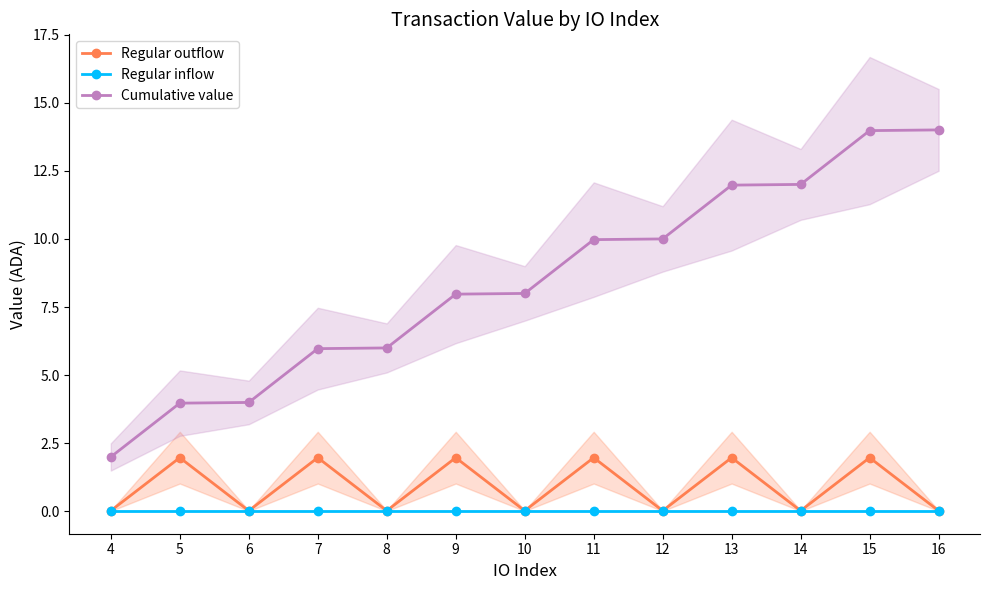

What is the difference between the highest and lowest values at 12?

10.0